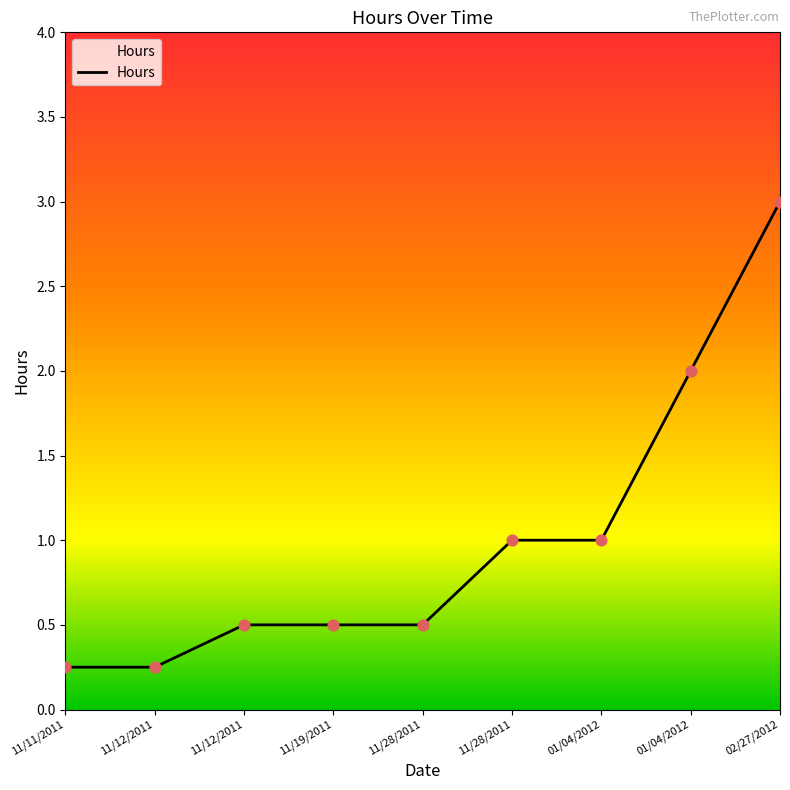

Does the chart have visible grid lines?

No